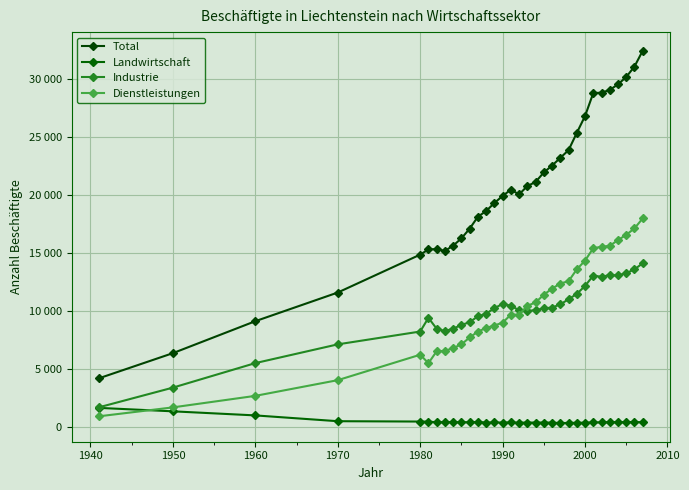

Which series has the largest total across all categories?

Total